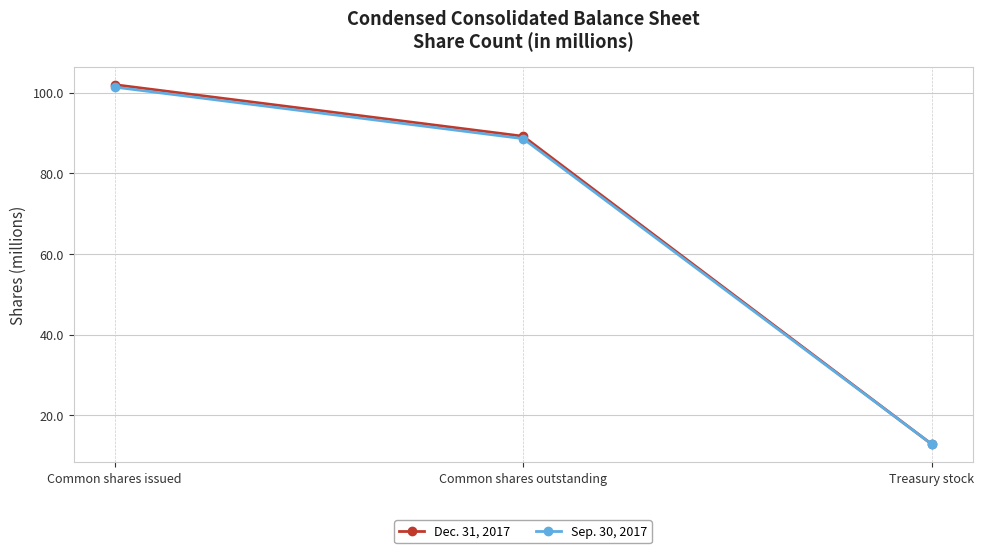

What is the minimum value for Dec. 31, 2017?

12.8